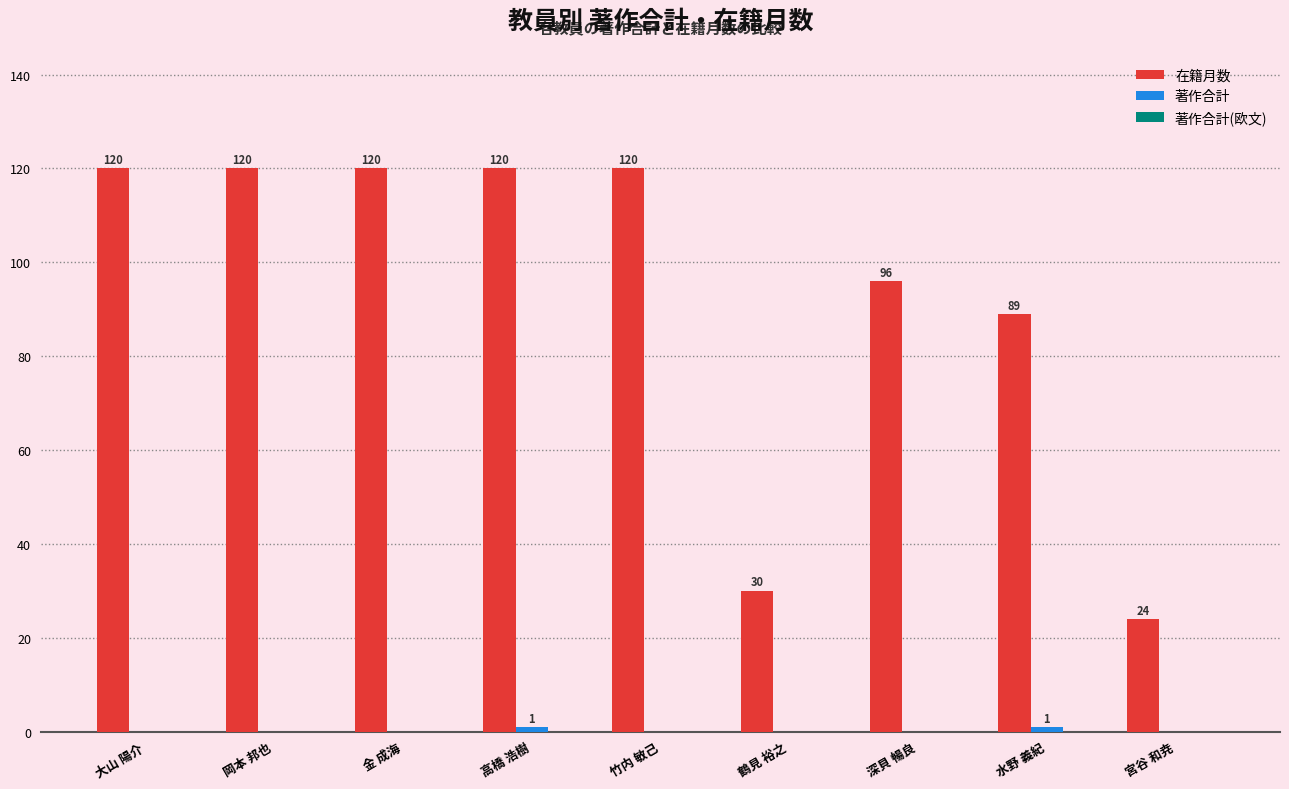

Which series changed the most between 鶴見 裕之 and 深貝 暢良?

在籍月数